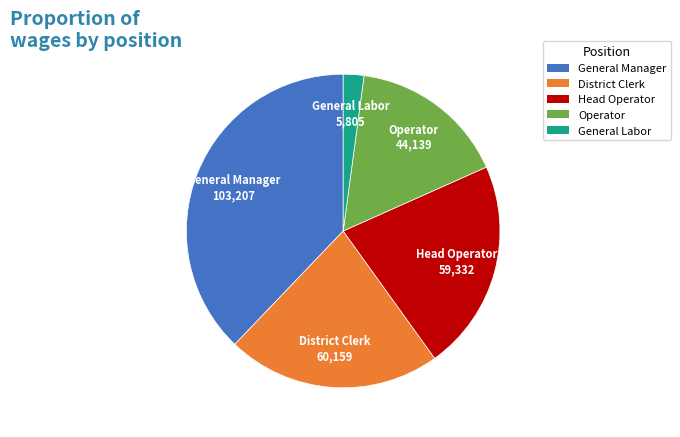

Is there any slice that represents more than half of the pie?

No